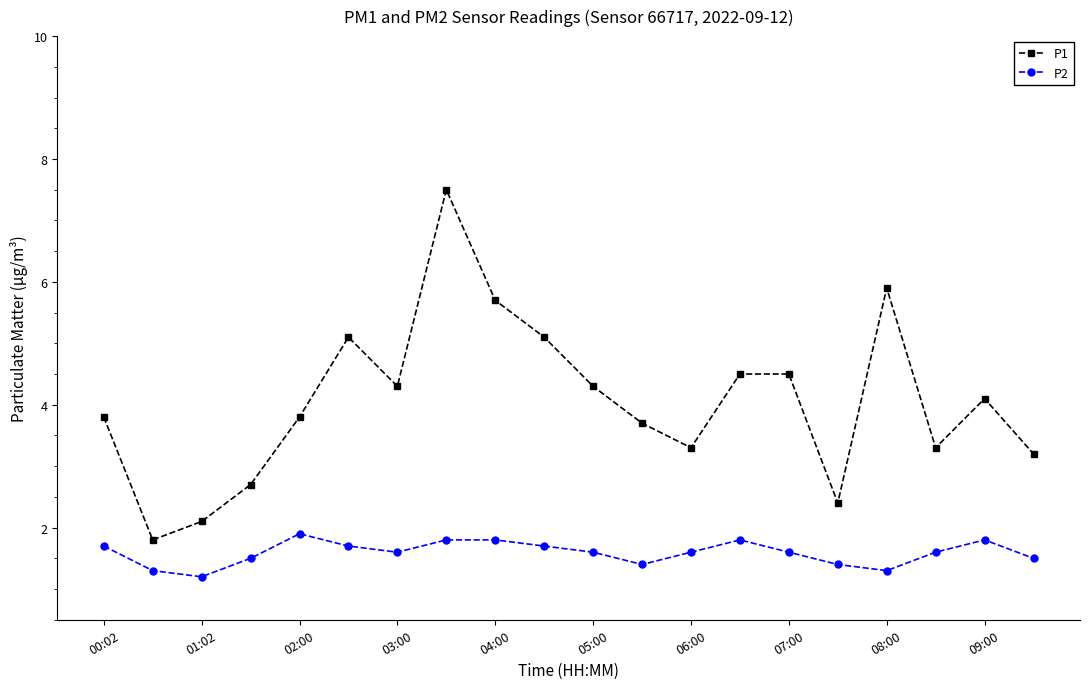

Which series has the largest range (max minus min)?

P1